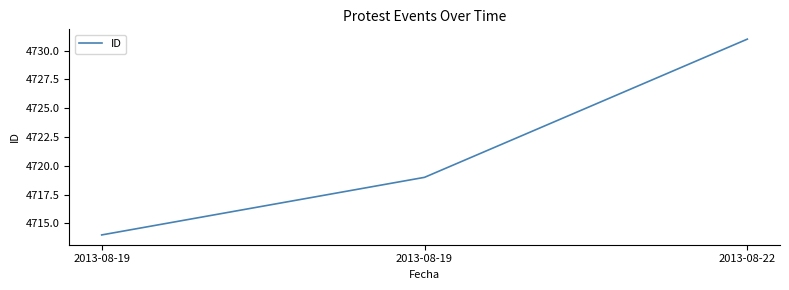

Count the values in the range 4714 to 4731.

3